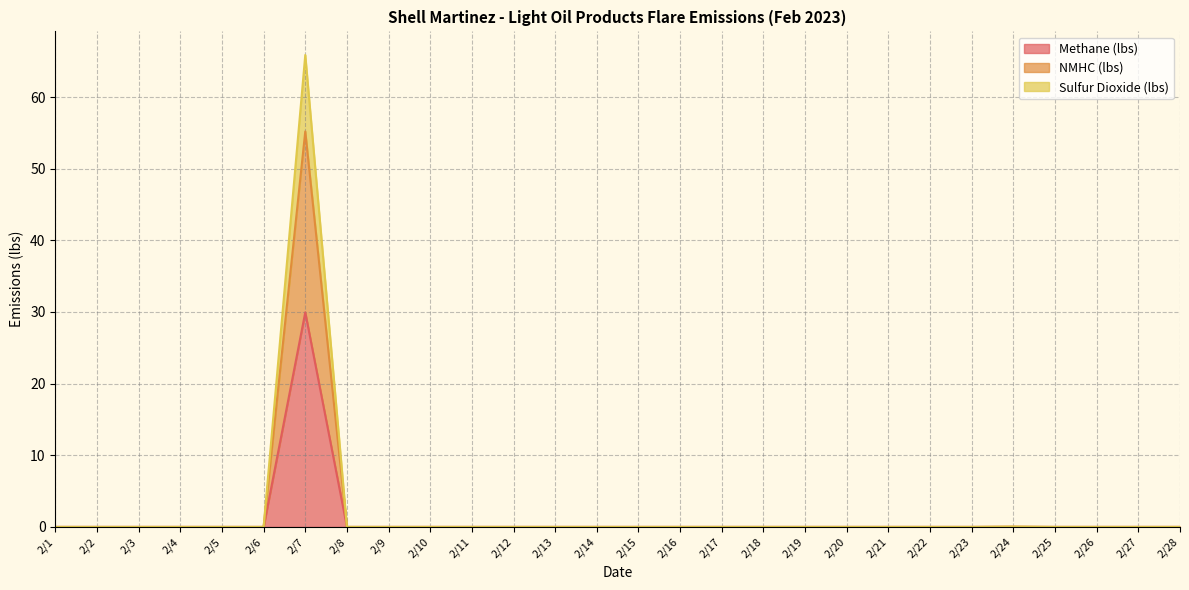

What is the average value of the Sulfur Dioxide (lbs) series?

2.4